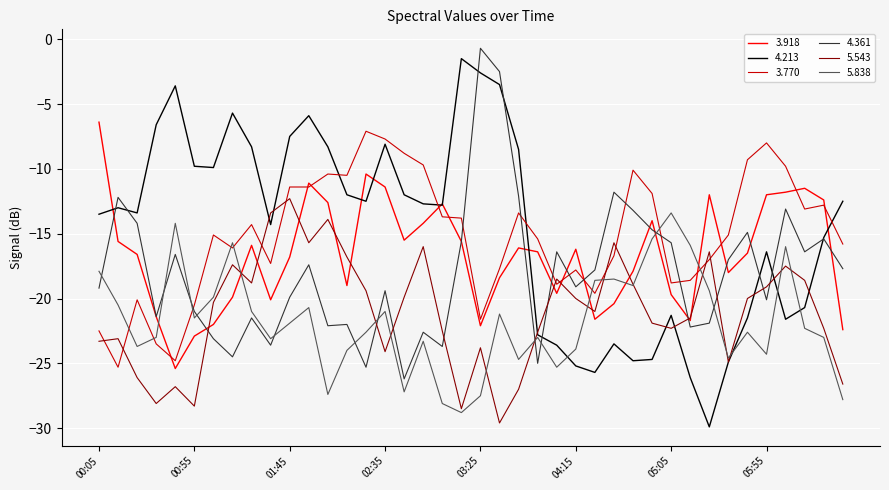

Which series has the largest range (max minus min)?

4.213